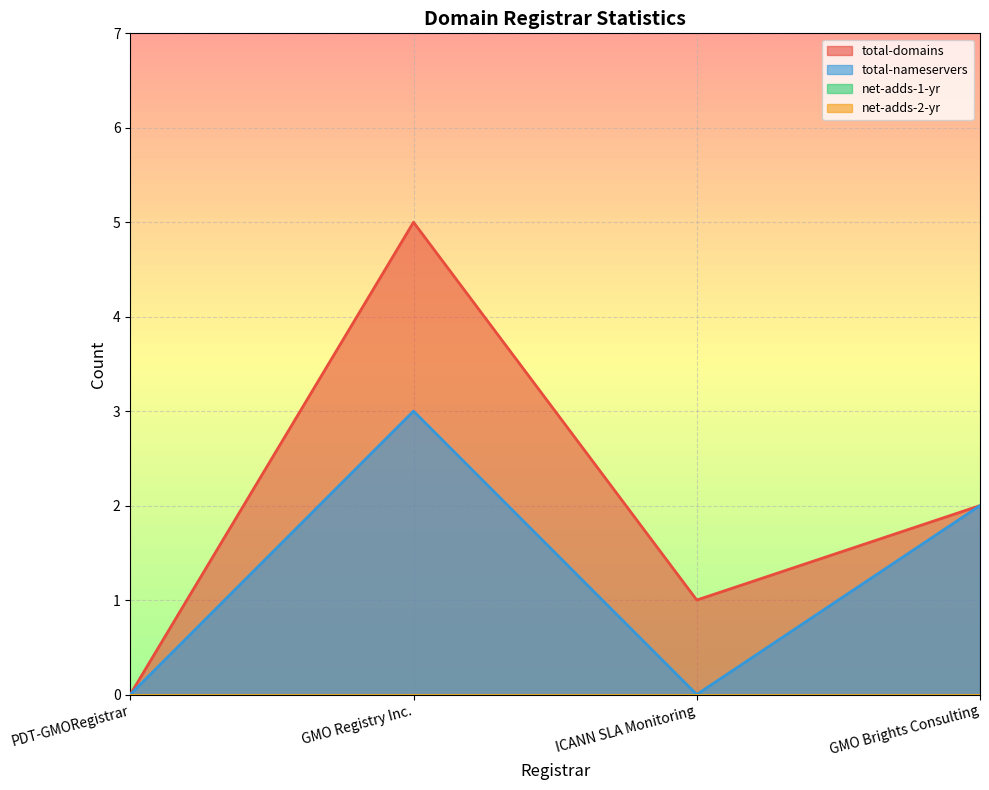

At ICANN SLA Monitoring, list the series in order from largest to smallest.

total-domains, total-nameservers